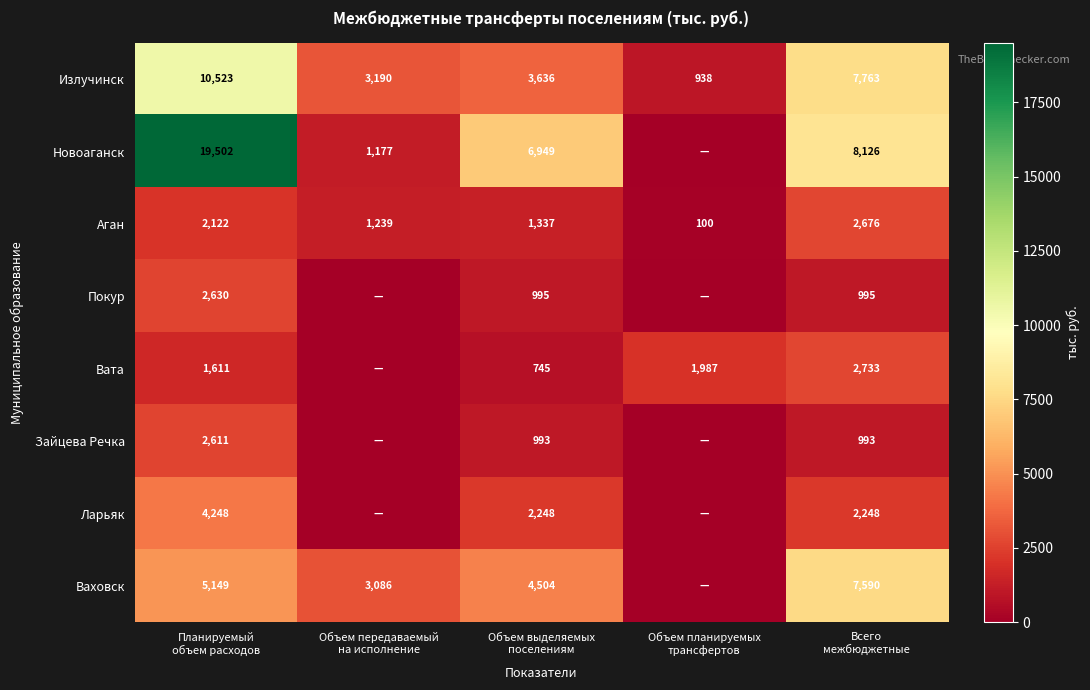

What is the difference between the maximum and second lowest values in the Аган series?

1437